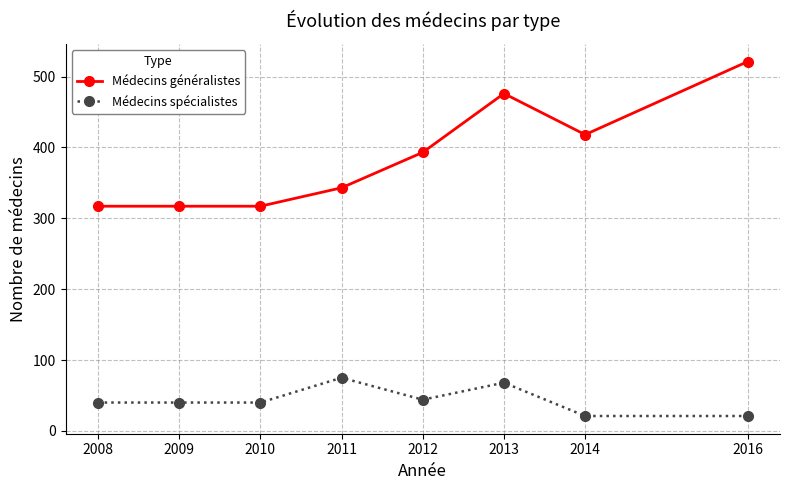

The value of Médecins généralistes at 2009 is 317. True or false?

True